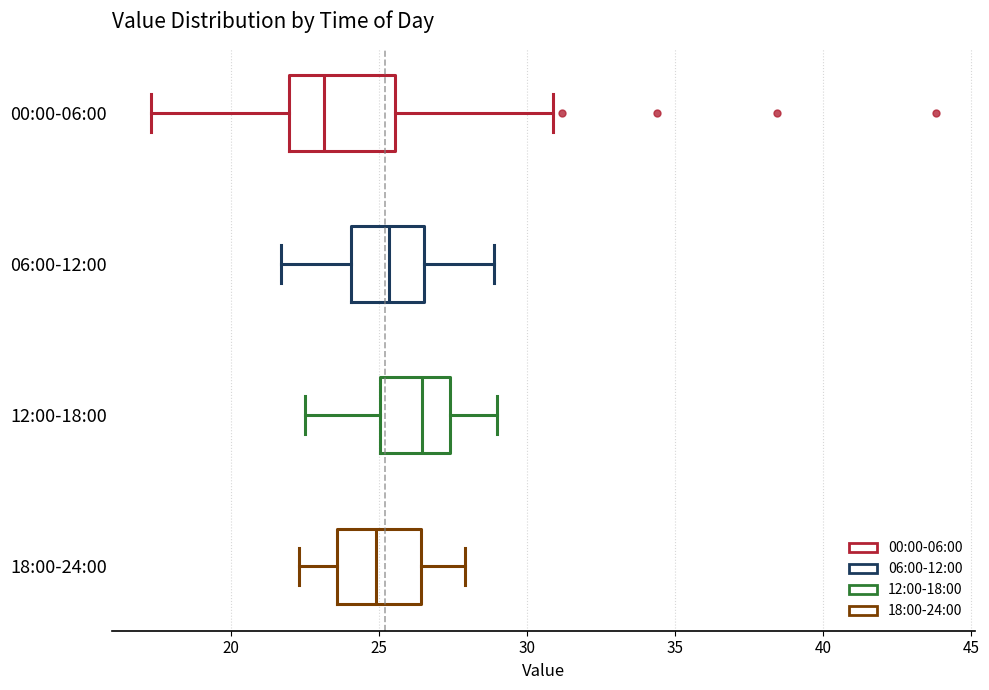

Which box is the widest, from its left edge to its right edge?

00:00-06:00